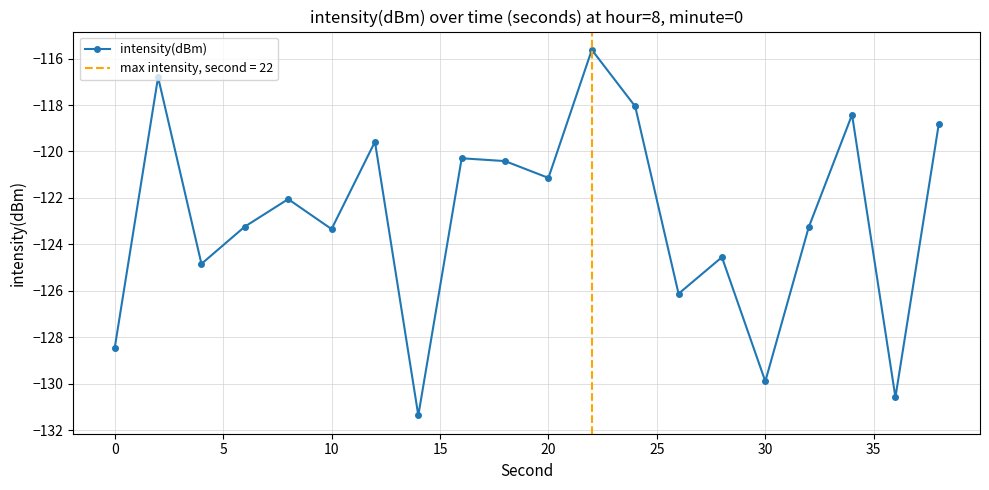

What is the maximum value for intensity(dBm)?

-115.6